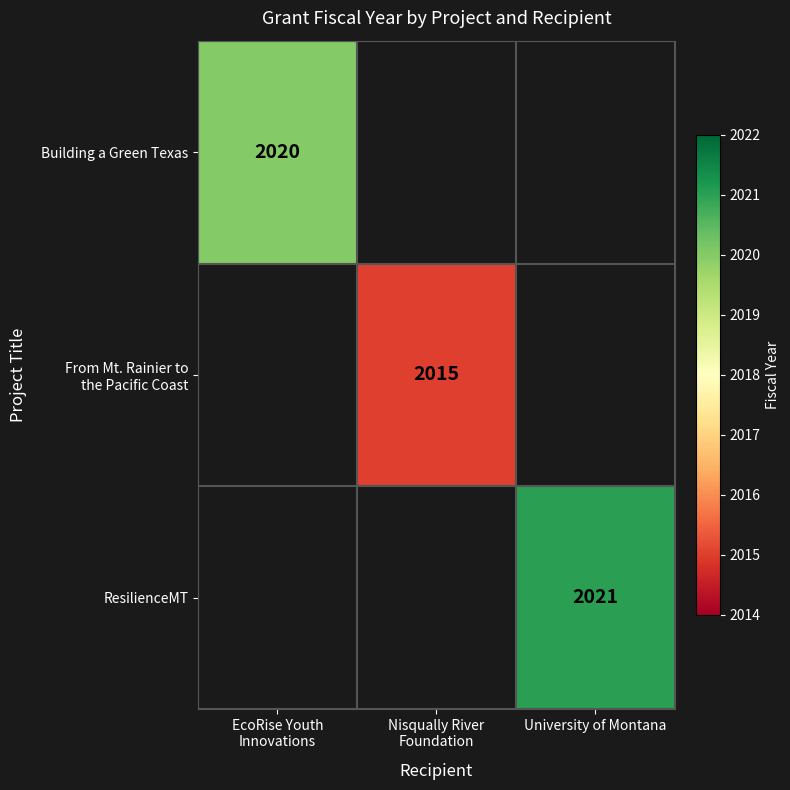

The value of ResilienceMT at University of Montana is 2021. True or false?

True